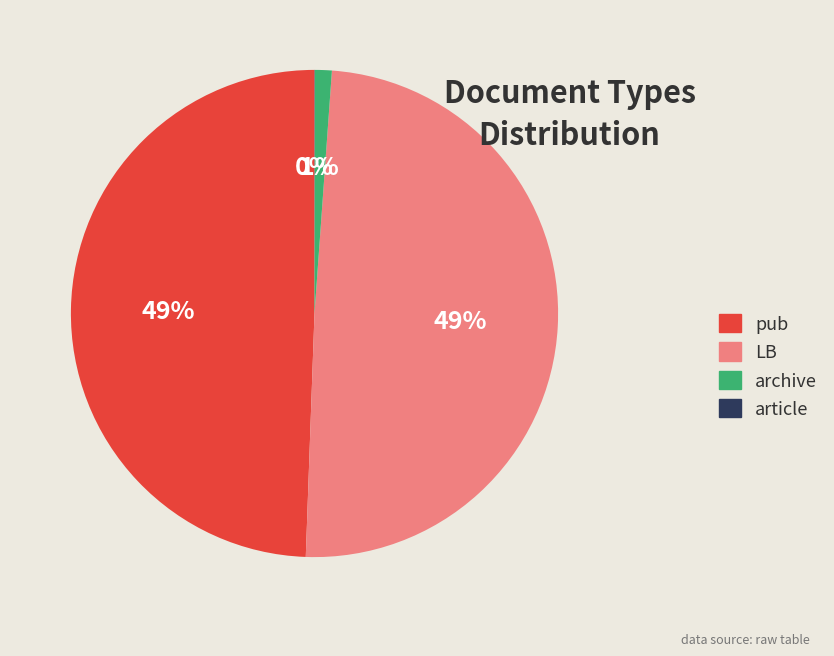

Does any single category account for the majority?

No